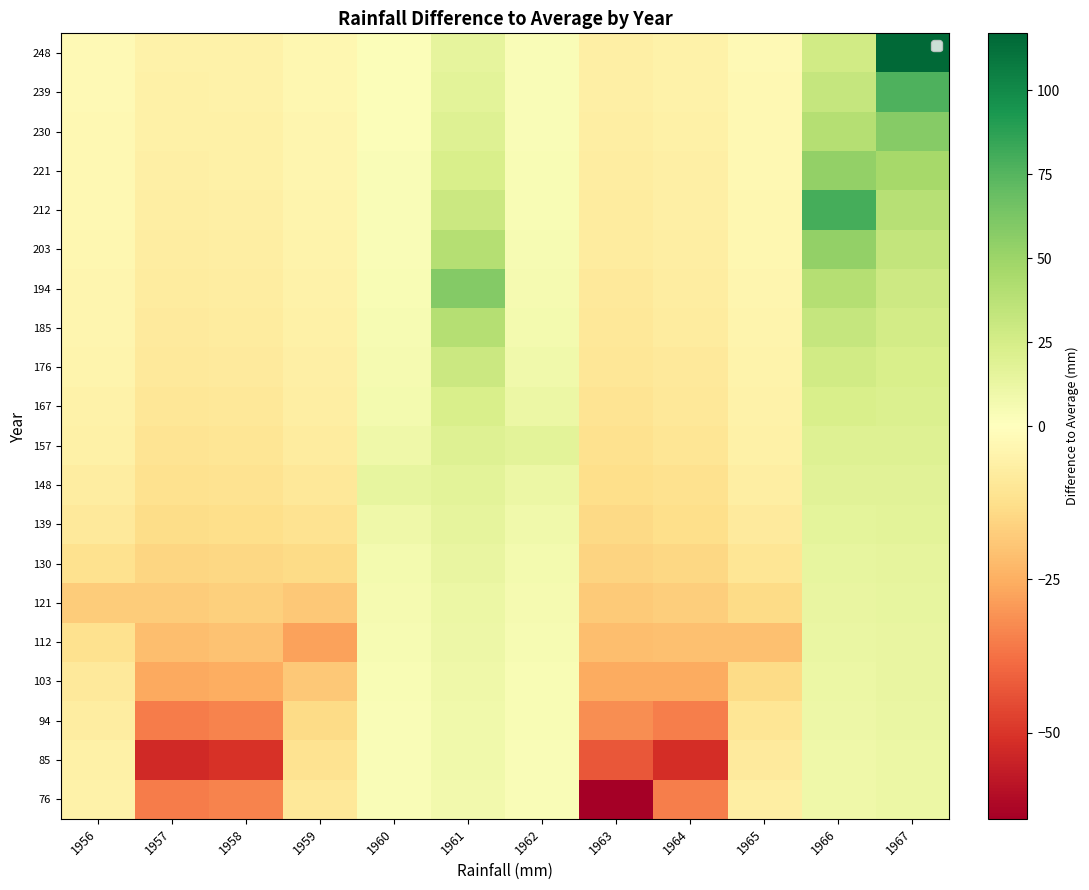

Reading right to left, list all the values displayed in this chart.

76: 1967=11.1	1966=9.4	1965=-7.0	1964=-34.6	1963=-63.9	1962=3.1	1961=7.9	1960=2.8	1959=-9.3	1958=-33.9	1957=-35.3	1956=-5.1
85: 1967=11.6	1966=10.0	1965=-8.4	1964=-51.9	1963=-42.6	1962=3.4	1961=8.4	1960=3.1	1959=-11.2	1958=-50.9	1957=-52.9	1956=-6.0
94: 1967=12.2	1966=10.7	1965=-10.5	1964=-34.6	1963=-32.0	1962=3.8	1961=9.1	1960=3.5	1959=-14.0	1958=-33.9	1957=-35.3	1956=-7.2
103: 1967=12.9	1966=11.4	1965=-13.9	1964=-26.0	1963=-25.6	1962=4.3	1961=9.8	1960=4.0	1959=-18.6	1958=-25.5	1957=-26.5	1956=-9.0
112: 1967=13.7	1966=12.3	1965=-20.9	1964=-20.8	1963=-21.3	1962=4.9	1961=10.7	1960=4.7	1959=-27.9	1958=-20.4	1957=-21.2	1956=-11.9
121: 1967=14.5	1966=13.3	1965=-13.9	1964=-17.3	1963=-18.3	1962=5.7	1961=11.8	1960=5.6	1959=-18.6	1958=-17.0	1957=-17.6	1956=-17.9
130: 1967=15.5	1966=14.6	1965=-10.5	1964=-14.8	1963=-16.0	1962=6.8	1961=13.1	1960=7.0	1959=-14.0	1958=-14.5	1957=-15.1	1956=-11.9
139: 1967=16.6	1966=16.0	1965=-8.4	1964=-13.0	1963=-14.2	1962=8.5	1961=14.8	1960=9.4	1959=-11.2	1958=-12.7	1957=-13.2	1956=-9.0
148: 1967=17.9	1966=17.8	1965=-7.0	1964=-11.5	1963=-12.8	1962=11.4	1961=16.9	1960=14.1	1959=-9.3	1958=-11.3	1957=-11.8	1956=-7.2
157: 1967=19.3	1966=20.0	1965=-6.0	1964=-10.4	1963=-11.6	1962=17.1	1961=19.7	1960=9.4	1959=-8.0	1958=-10.2	1957=-10.6	1956=-6.0
167: 1967=21.1	1966=22.9	1965=-5.2	1964=-9.4	1963=-10.7	1962=11.4	1961=23.6	1960=7.0	1959=-7.0	1958=-9.3	1957=-9.6	1956=-5.1
176: 1967=23.2	1966=26.7	1965=-4.6	1964=-8.7	1963=-9.8	1962=8.5	1961=29.5	1960=5.6	1959=-6.2	1958=-8.5	1957=-8.8	1956=-4.5
185: 1967=25.8	1966=32.0	1965=-4.2	1964=-8.0	1963=-9.1	1962=6.8	1961=39.4	1960=4.7	1959=-5.6	1958=-7.8	1957=-8.1	1956=-4.0
194: 1967=29.0	1966=40.0	1965=-3.8	1964=-7.4	1963=-8.5	1962=5.7	1961=59.1	1960=4.0	1959=-5.1	1958=-7.3	1957=-7.6	1956=-3.6
203: 1967=33.2	1966=53.4	1965=-3.5	1964=-6.9	1963=-8.0	1962=4.9	1961=39.4	1960=3.5	1959=-4.7	1958=-6.8	1957=-7.1	1956=-3.3
212: 1967=38.7	1966=80.1	1965=-3.2	1964=-6.5	1963=-7.5	1962=4.3	1961=29.5	1960=3.1	1959=-4.3	1958=-6.4	1957=-6.6	1956=-3.0
221: 1967=46.4	1966=53.4	1965=-3.0	1964=-6.1	1963=-7.1	1962=3.8	1961=23.6	1960=2.8	1959=-4.0	1958=-6.0	1957=-6.2	1956=-2.8
230: 1967=58.0	1966=40.0	1965=-2.8	1964=-5.8	1963=-6.7	1962=3.4	1961=19.7	1960=2.6	1959=-3.7	1958=-5.7	1957=-5.9	1956=-2.6
239: 1967=77.4	1966=32.0	1965=-2.6	1964=-5.5	1963=-6.4	1962=3.1	1961=16.9	1960=2.3	1959=-3.5	1958=-5.4	1957=-5.6	1956=-2.4
248: 1967=116.1	1966=26.7	1965=-2.5	1964=-5.2	1963=-6.1	1962=2.8	1961=14.8	1960=2.2	1959=-3.3	1958=-5.1	1957=-5.3	1956=-2.2